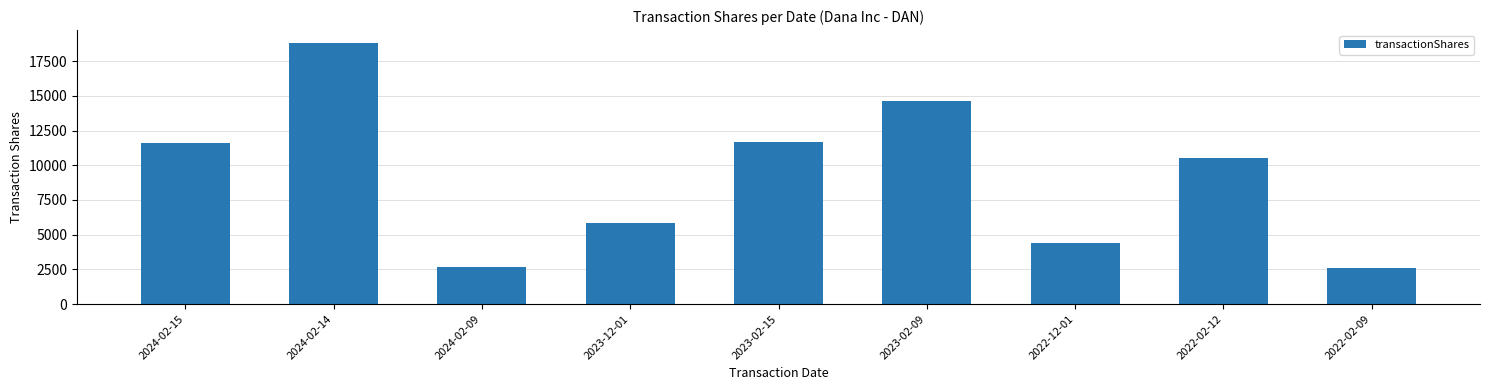

What is the label of the 9th bar from the left?

2022-02-09